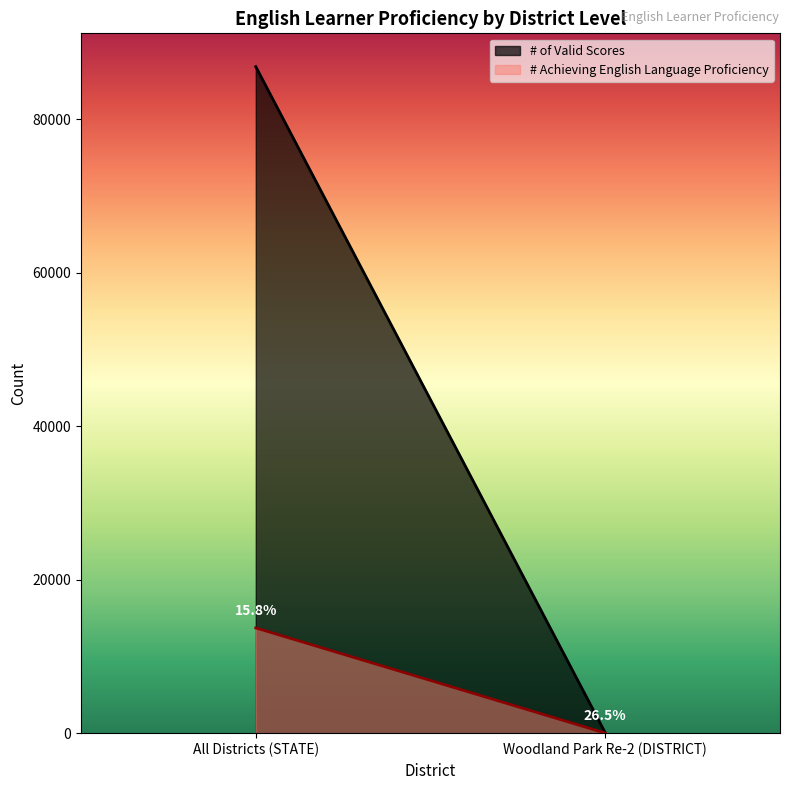

What is the label of the 2nd point from the right?

All Districts (STATE)